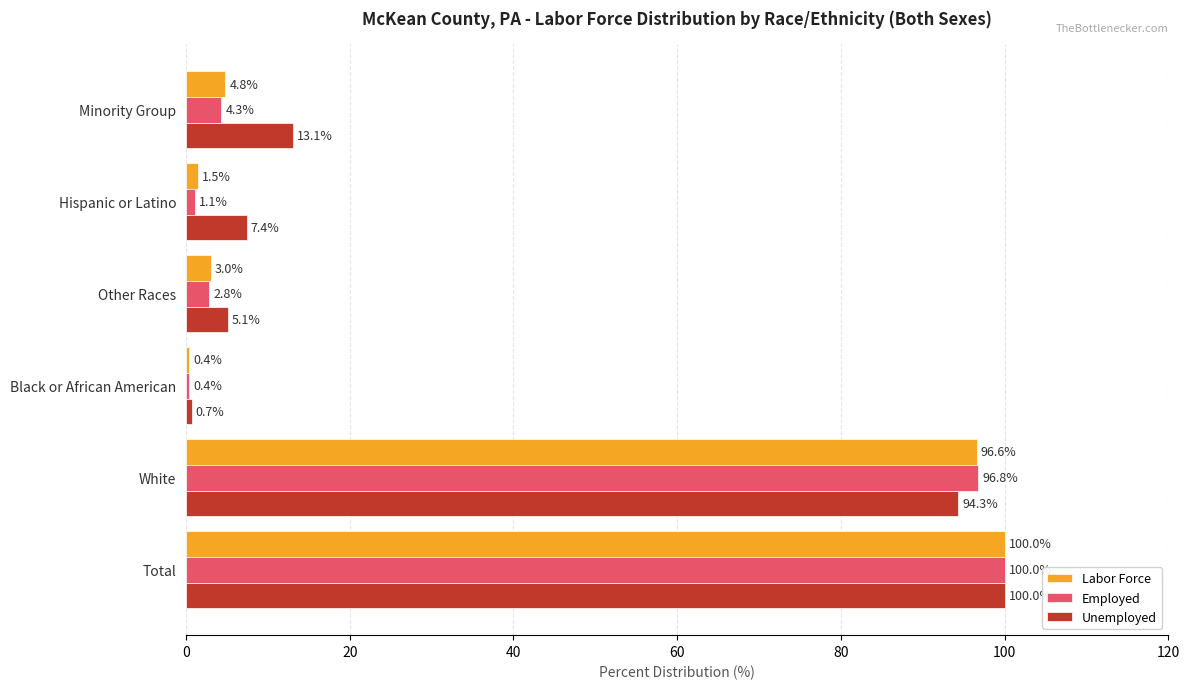

What is the minimum value for Labor Force?

0.4